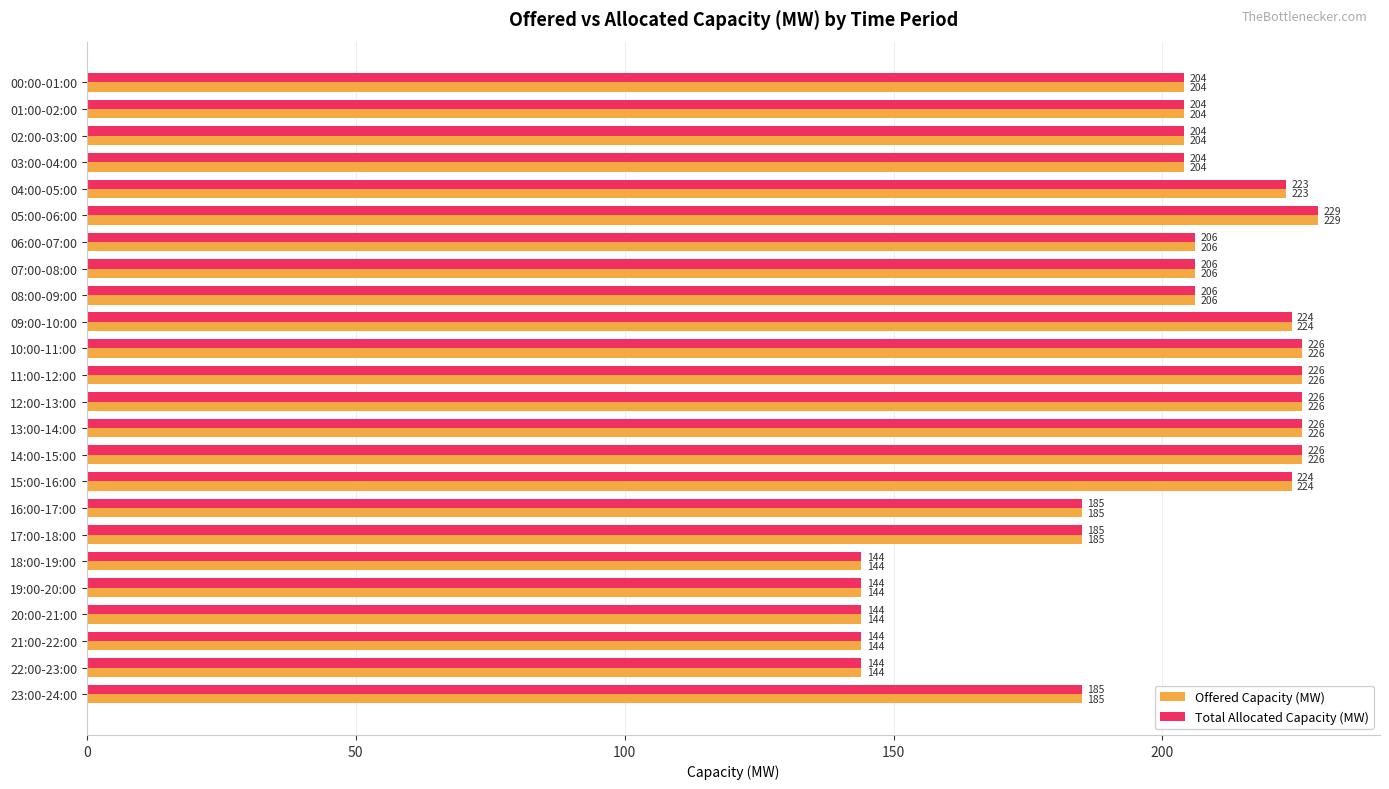

What is the total value across all series at 04:00-05:00?

446